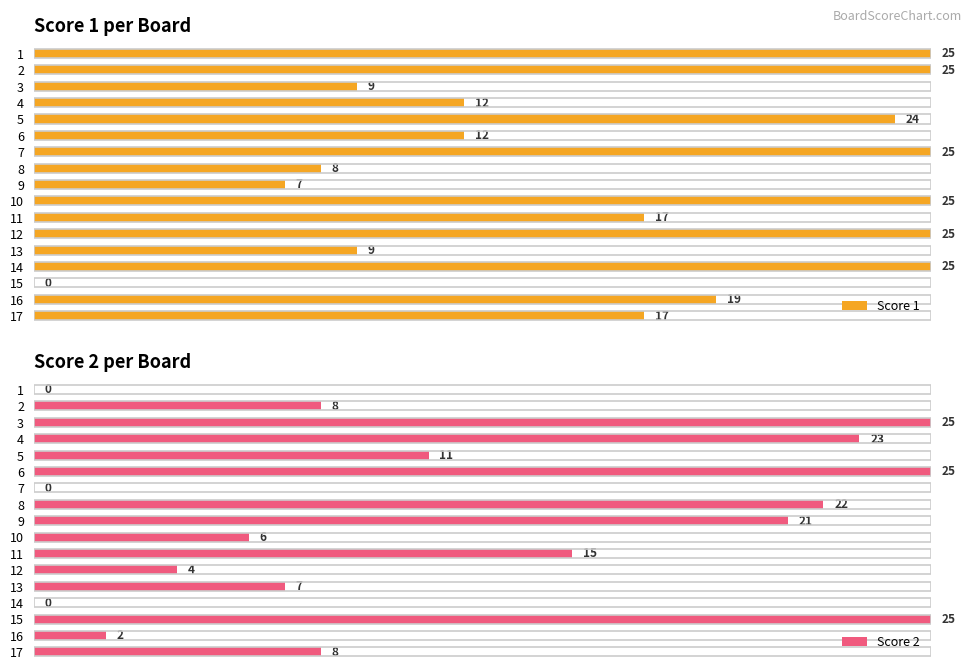

How many bars are there in total?

34